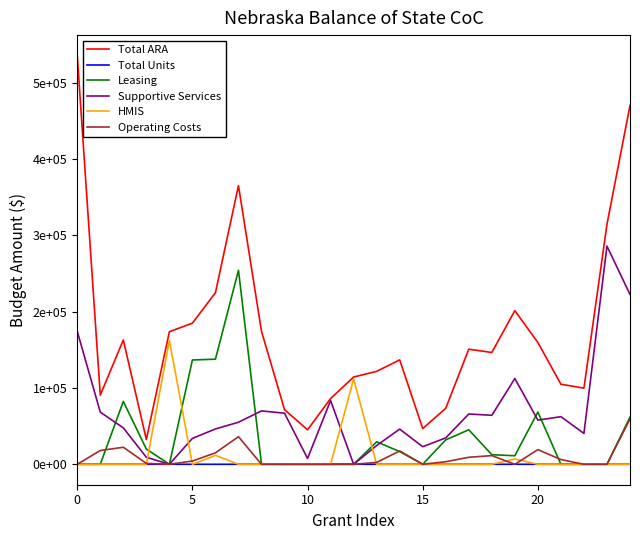

Does the chart display data point markers on the line(s)?

No